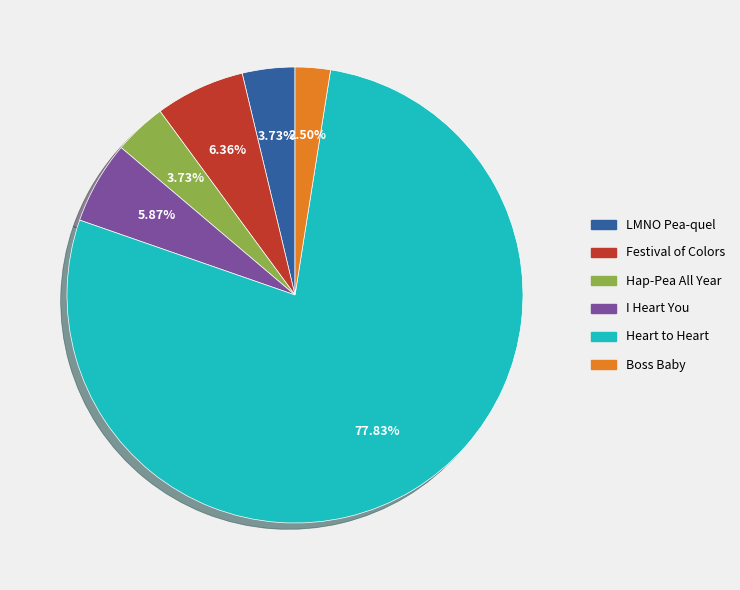

To the nearest percent, what portion does Festival of Colors represent?

6%